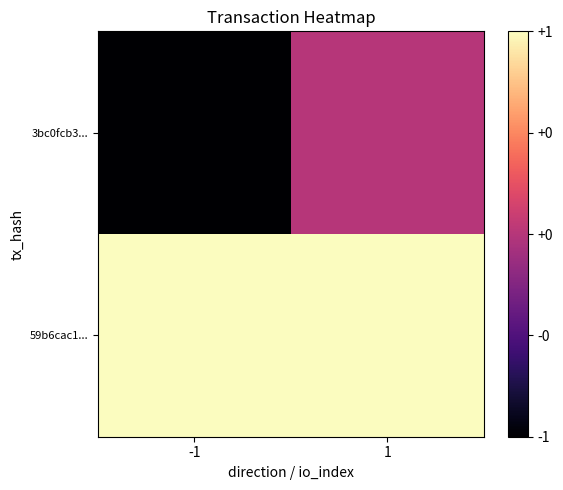

What is the difference between the highest and lowest values at 1?

1